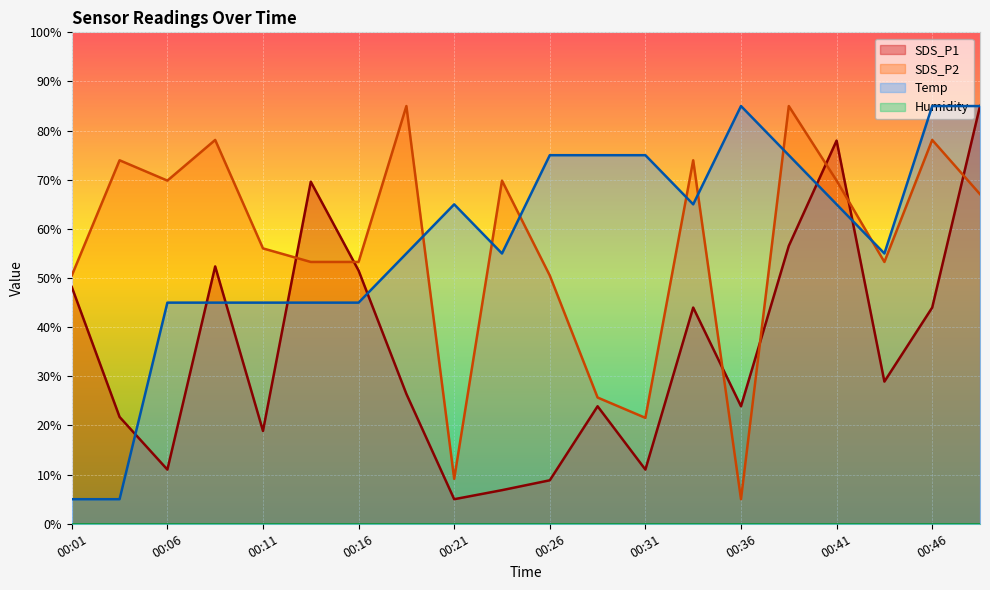

In SDS_P2, how many points are lower than both neighbors (excluding endpoints)?

5